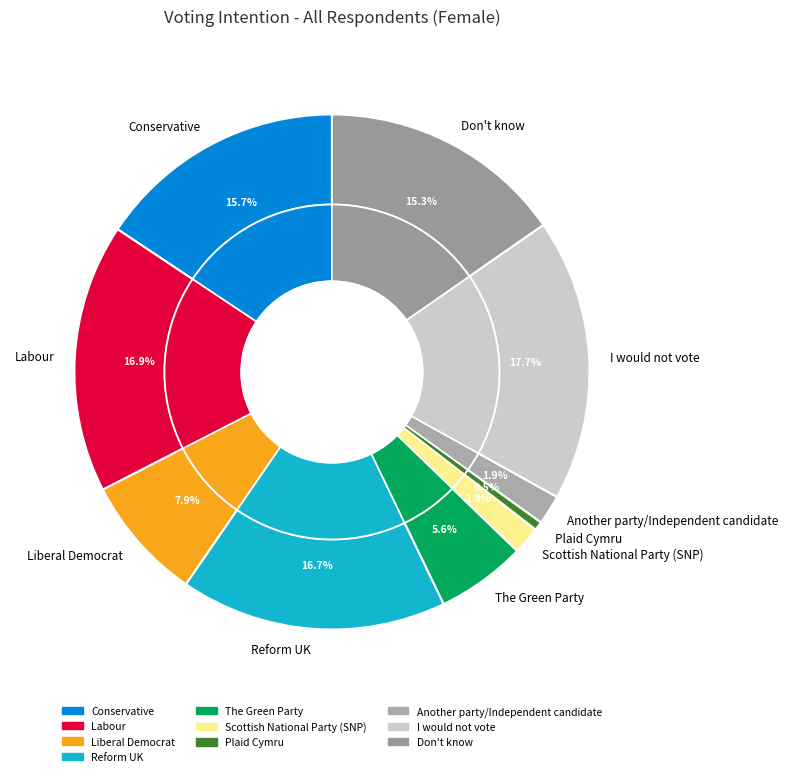

True or false: Liberal Democrat accounts for 2% of the total.

False